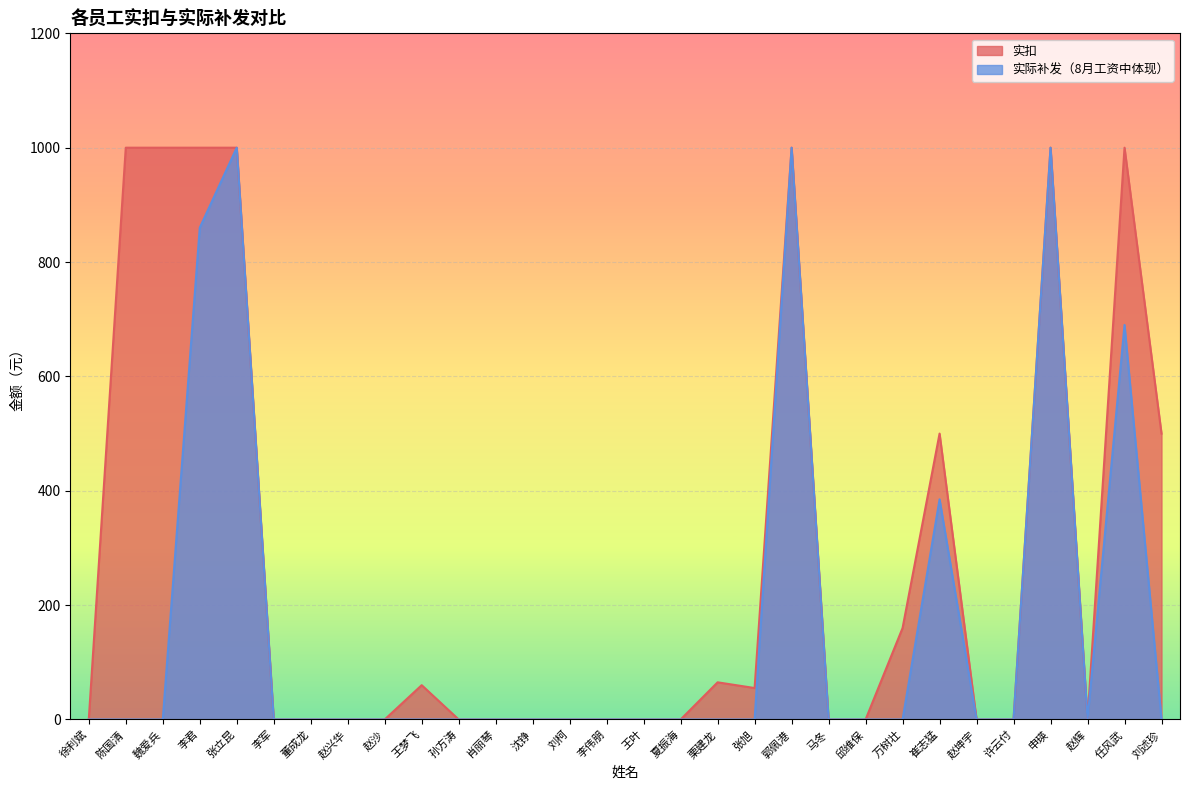

True or false: 实扣 has a value of -627 at 徐利斌.

False